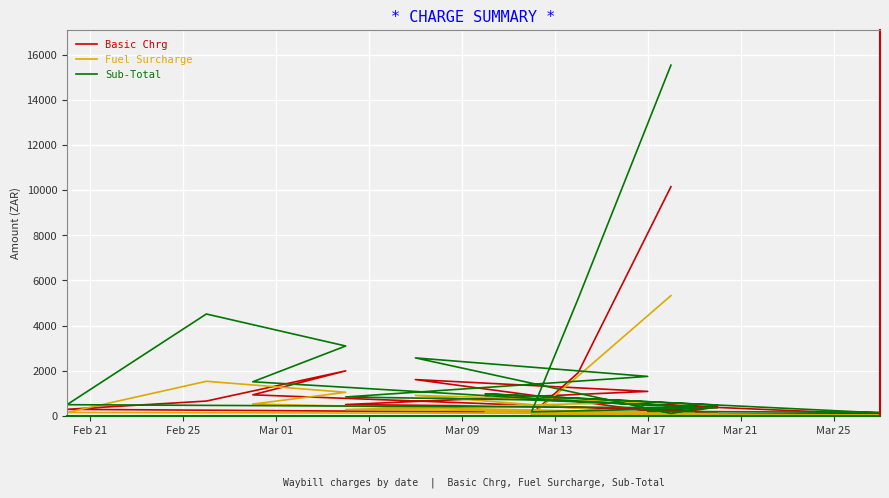

True or false: Basic Chrg and Sub-Total cross at least once.

False